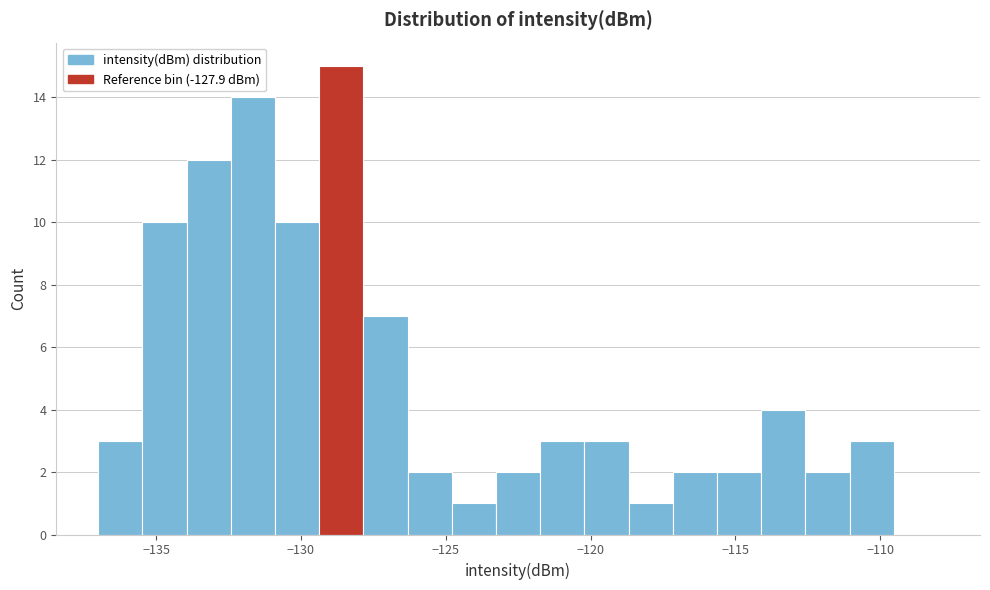

Around what value on the x-axis is the tallest bar? Give the approximate position of its centre, as read against the axis.

-128.5